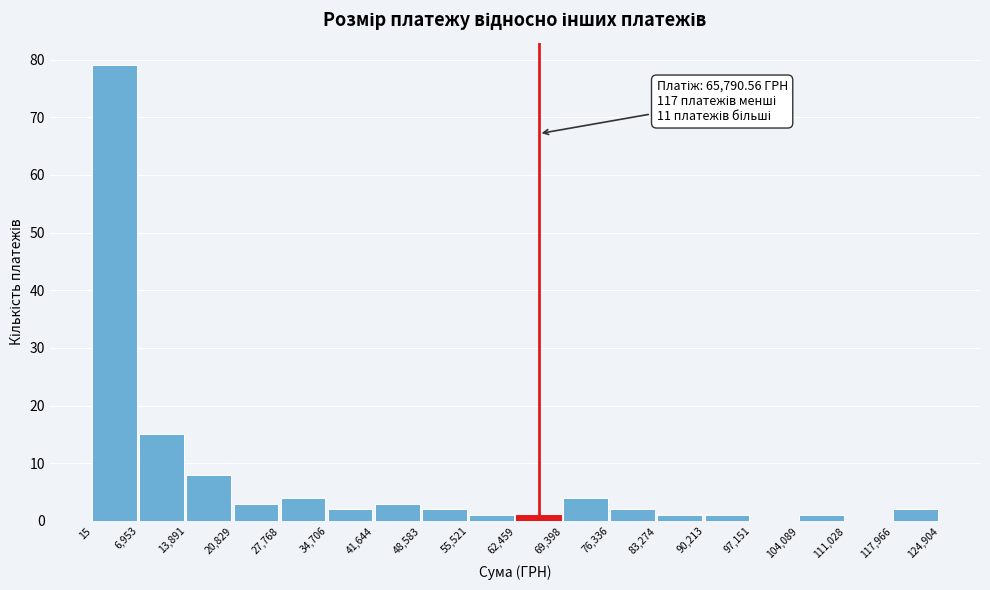

Which range on the x-axis has the tallest bar?

15 to 6,953